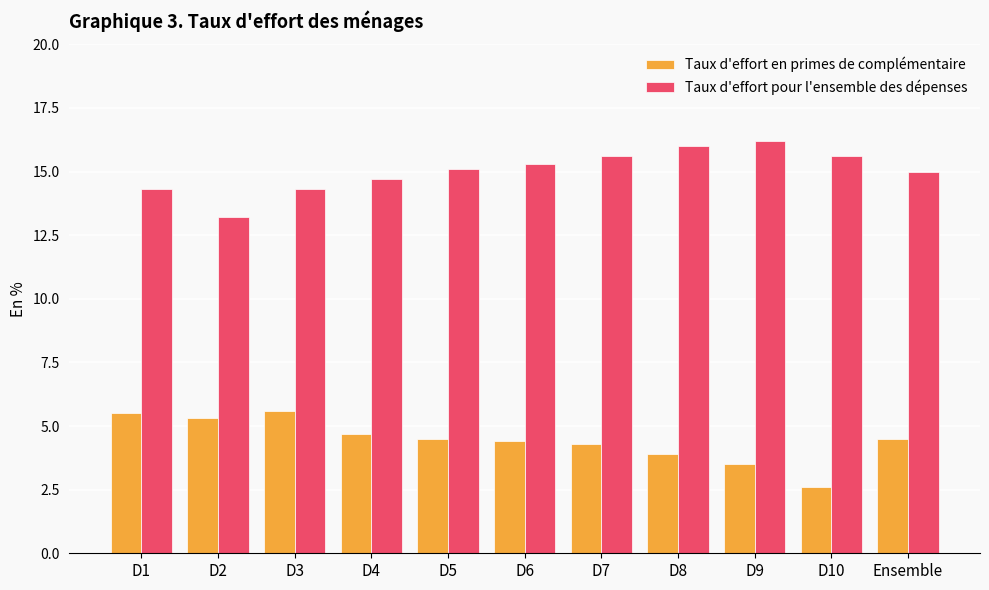

Where is Taux d'effort en primes de complémentaire nearest to the value 4?

D8